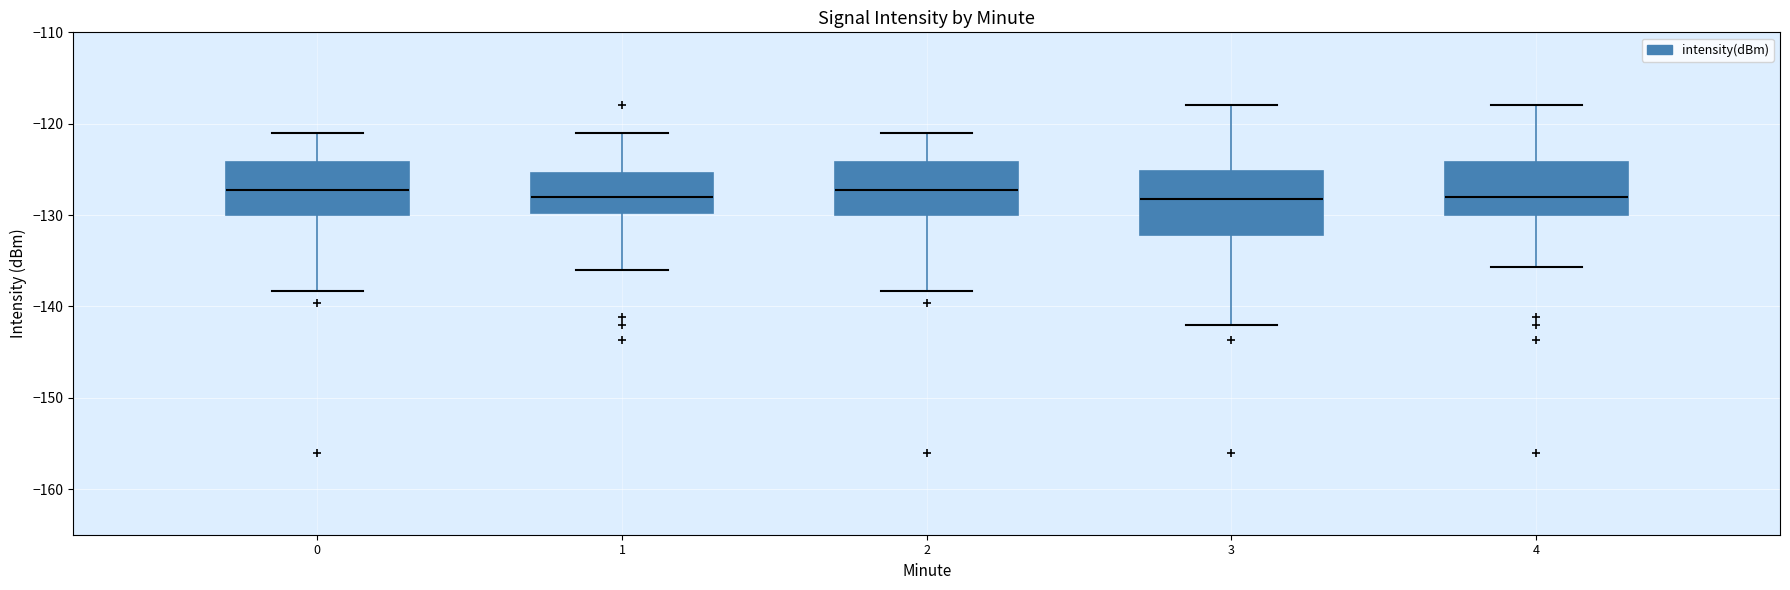

Comparing the boxes themselves (not the whiskers), which one is the tallest?

3